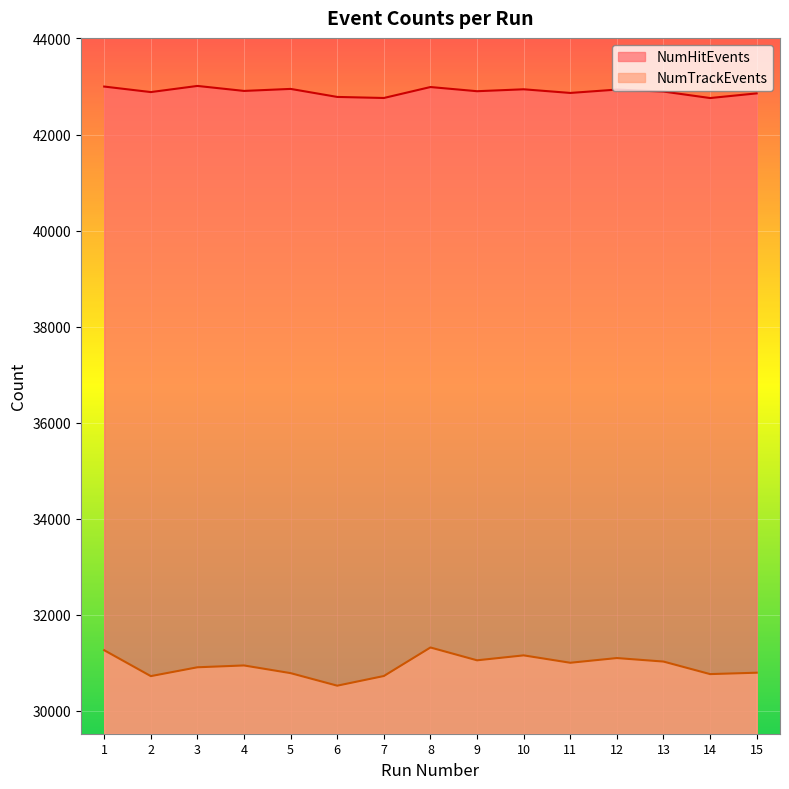

Is the value of NumTrackEvents at 3 greater than the value of NumHitEvents at 7?

No